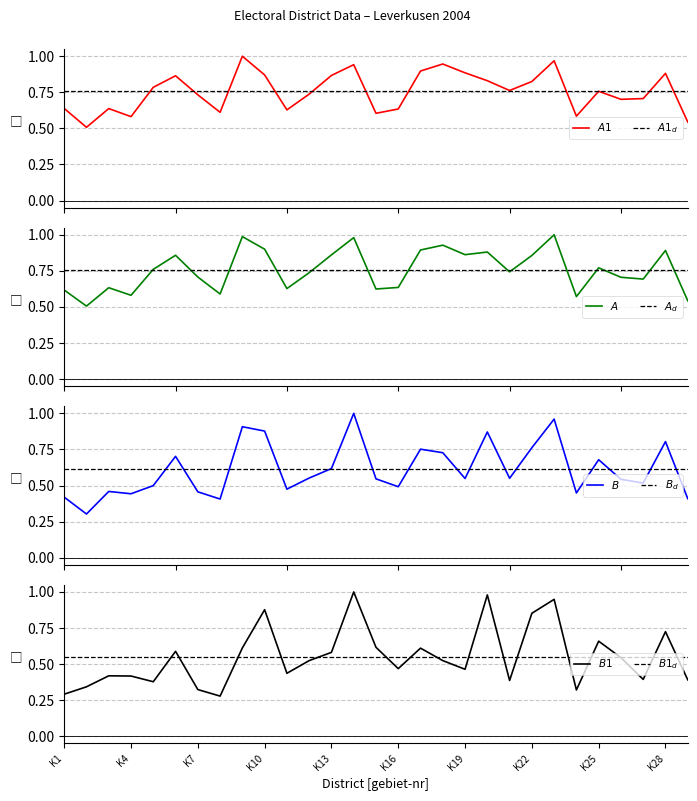

Which category has the lowest value across all series?

K8